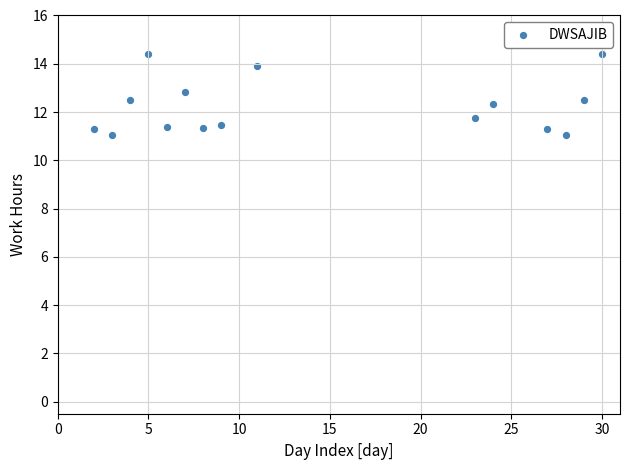

What is the range of X values (max minus min)?

28.0